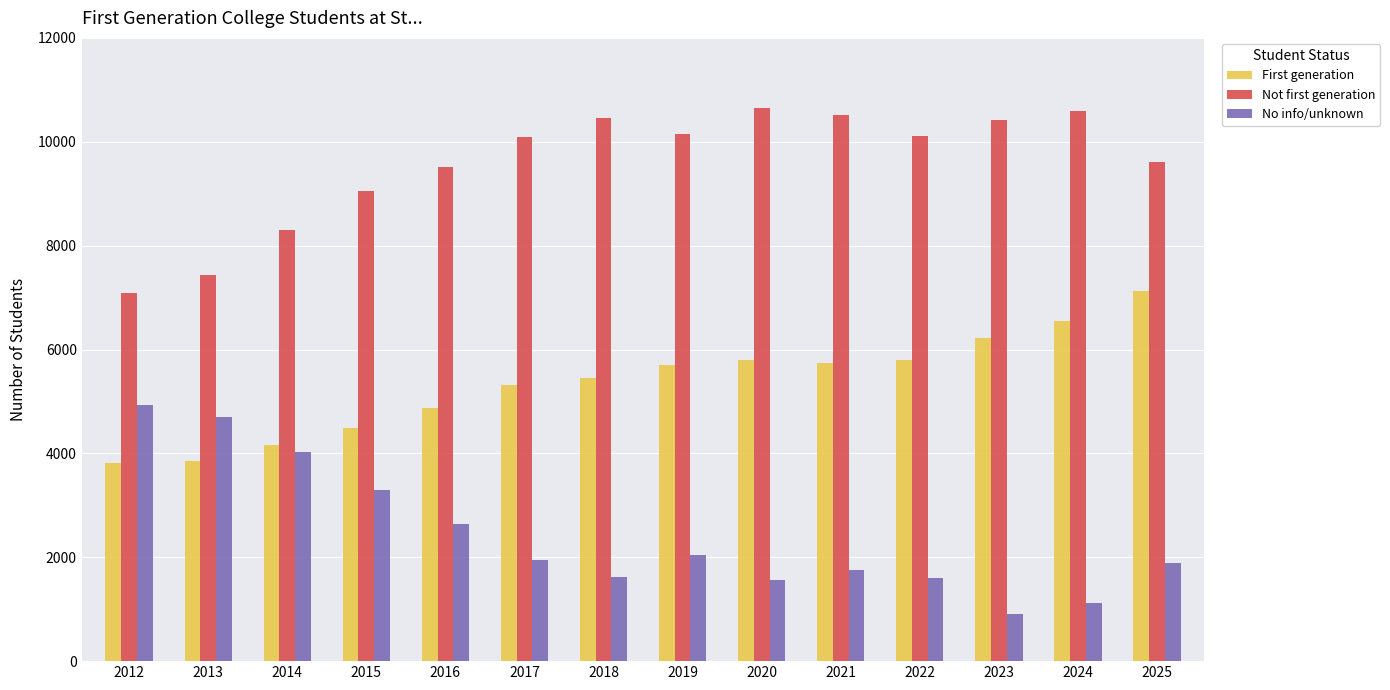

Rank the series at 2021 from highest to lowest value.

Not first generation, First generation, No info/unknown